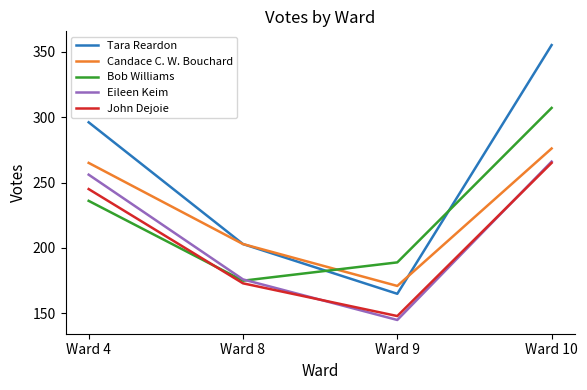

At which label is Tara Reardon closest to 260?

Ward 4